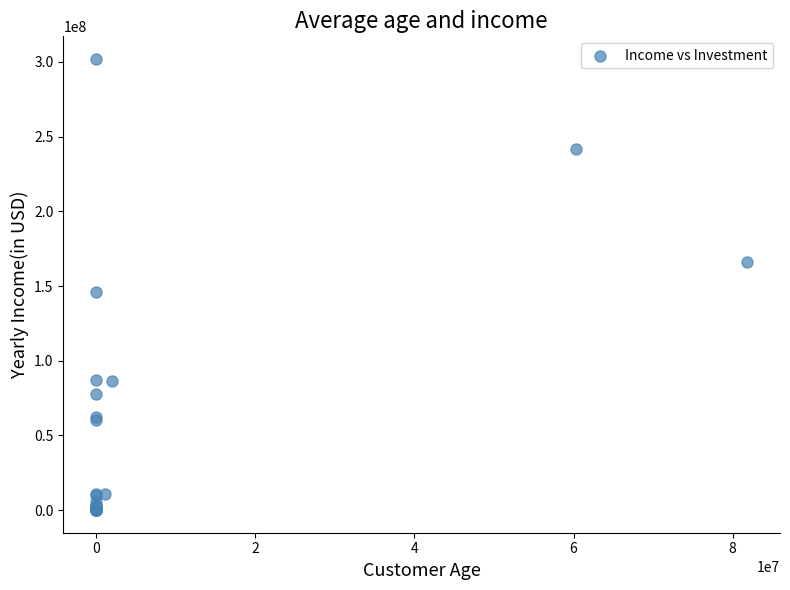

What Y value in the scatter plot is closest to 151008070?

146286632.5